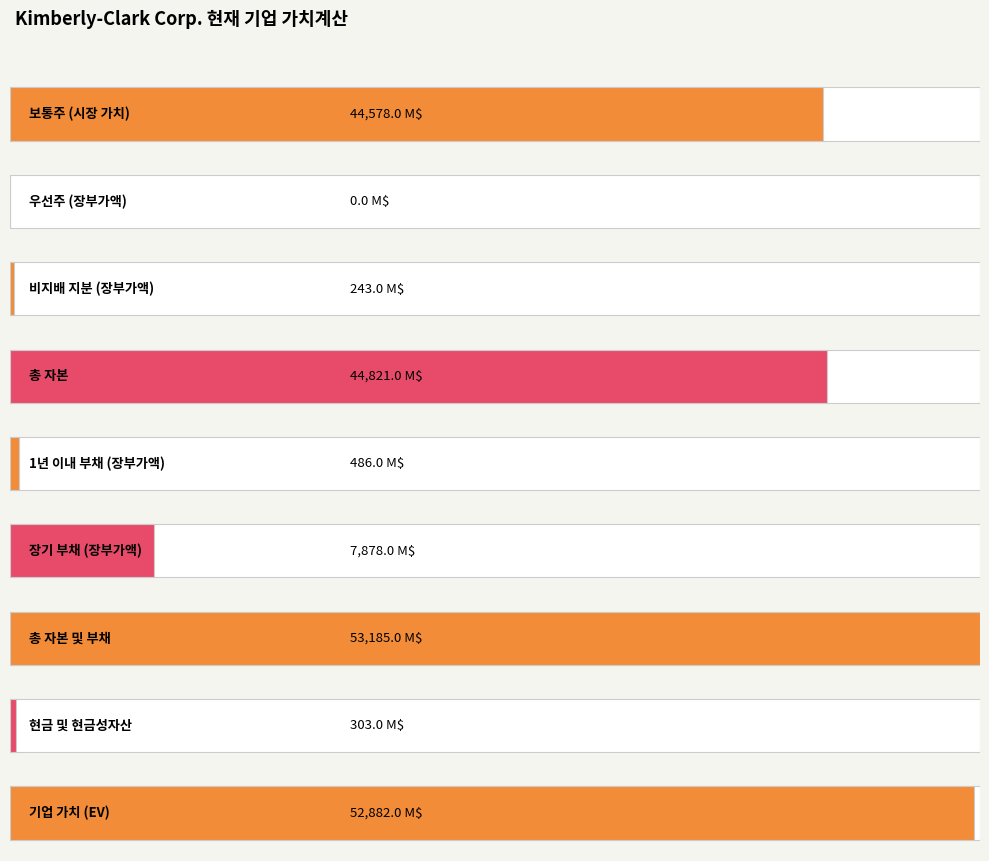

What is the label of the 5th bar from the right?

1년 이내 부채 (장부가액)